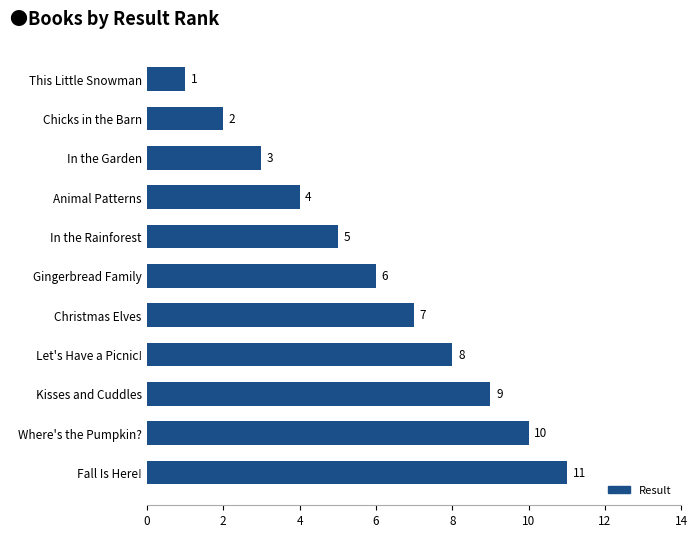

What is the maximum value shown in the chart?

11